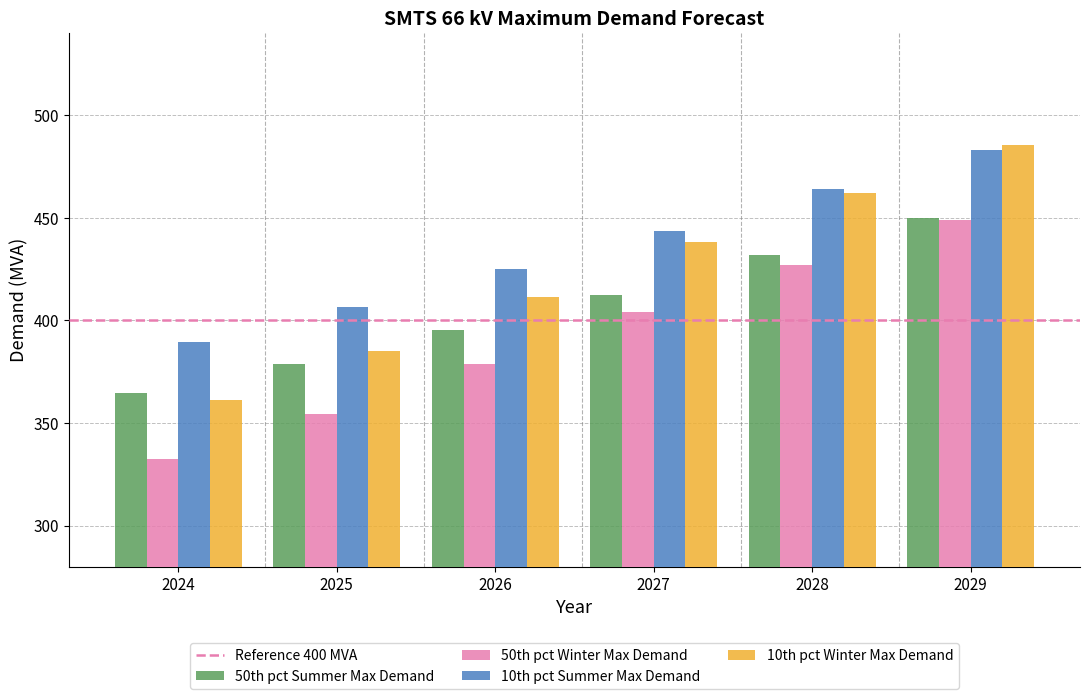

Reading left to right, what are all the values shown in this chart?

50th pct Summer Max Demand: 2024=364.5	2025=378.5	2026=395.5	2027=412.5	2028=432.0	2029=449.9
50th pct Winter Max Demand: 2024=332.4	2025=354.3	2026=378.8	2027=403.9	2028=426.8	2029=448.9
10th pct Summer Max Demand: 2024=389.7	2025=406.4	2026=425.2	2027=443.4	2028=463.9	2029=483.0
10th pct Winter Max Demand: 2024=361.1	2025=385.0	2026=411.2	2027=438.3	2028=462.3	2029=485.6